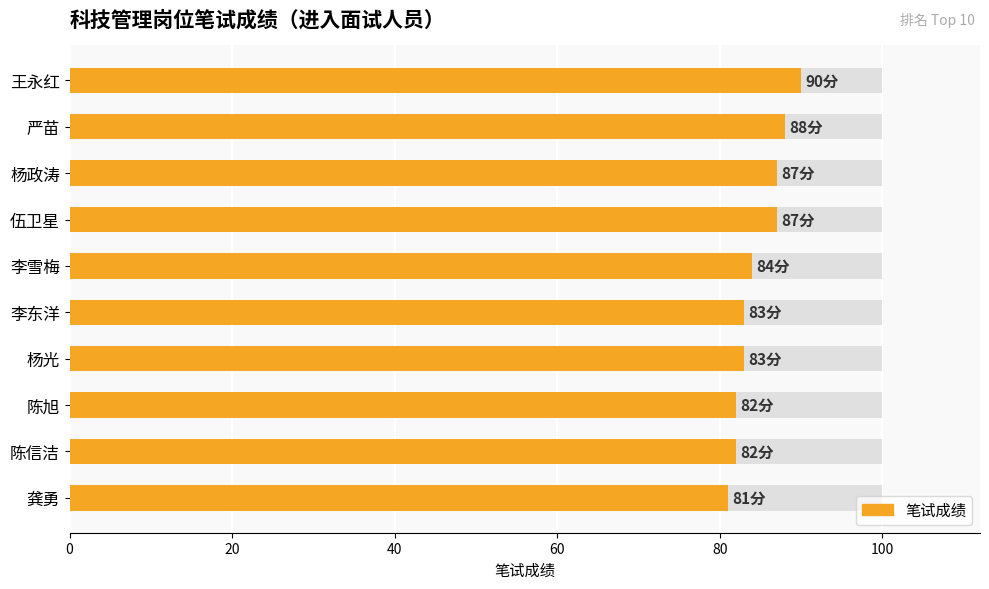

What position from the right is 王永红?

10